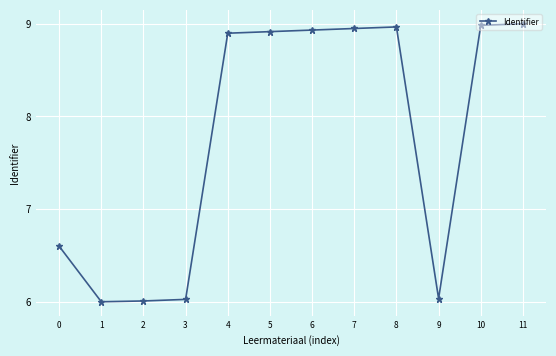

Which has a higher value, 4 or 10?

10